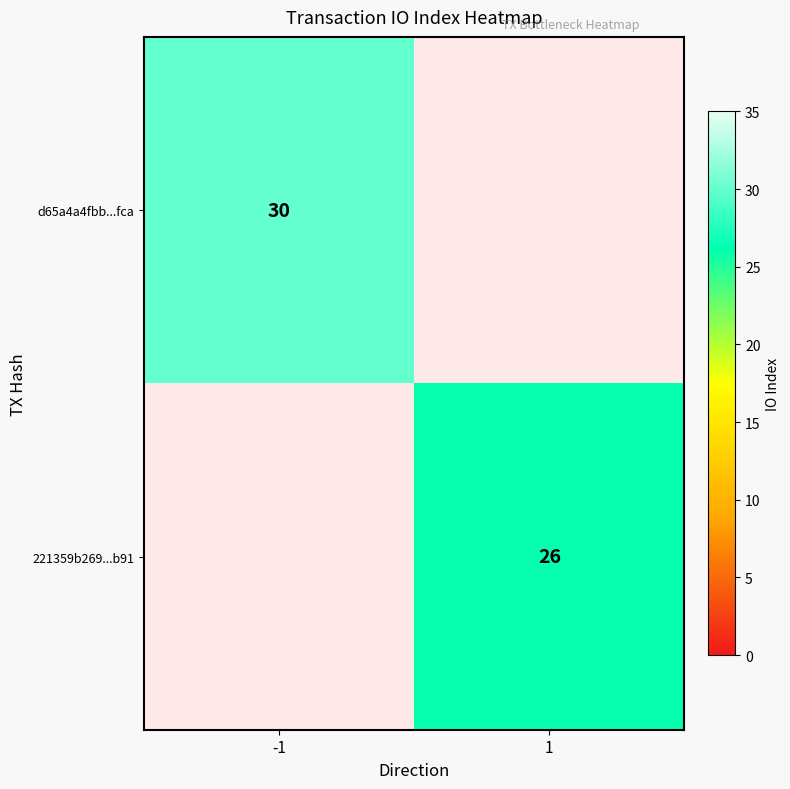

At how many categories does at least one series exceed 26?

1